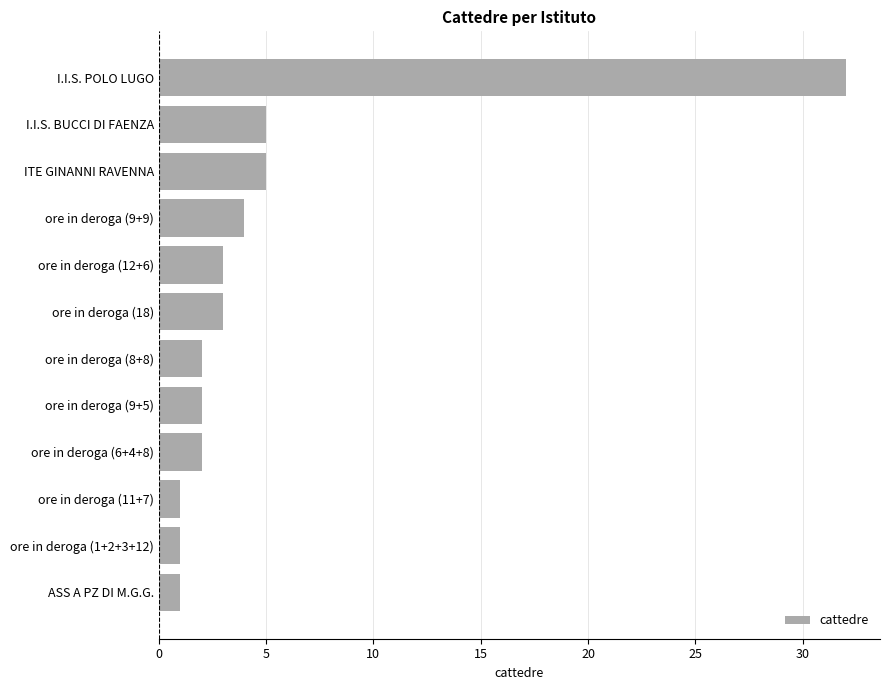

Reading top to bottom, transcribe all the data shown in this chart.

32	5	5	4	3	3	2	2	2	1	1	1